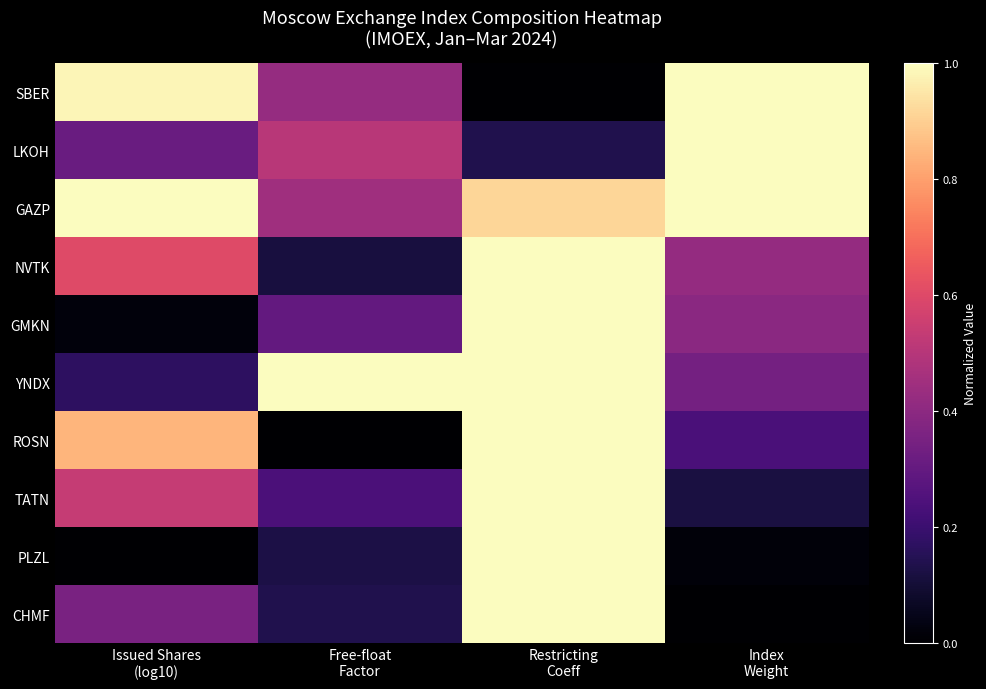

At which category does the chart reach its minimum across all series?

Restricting
Coeff